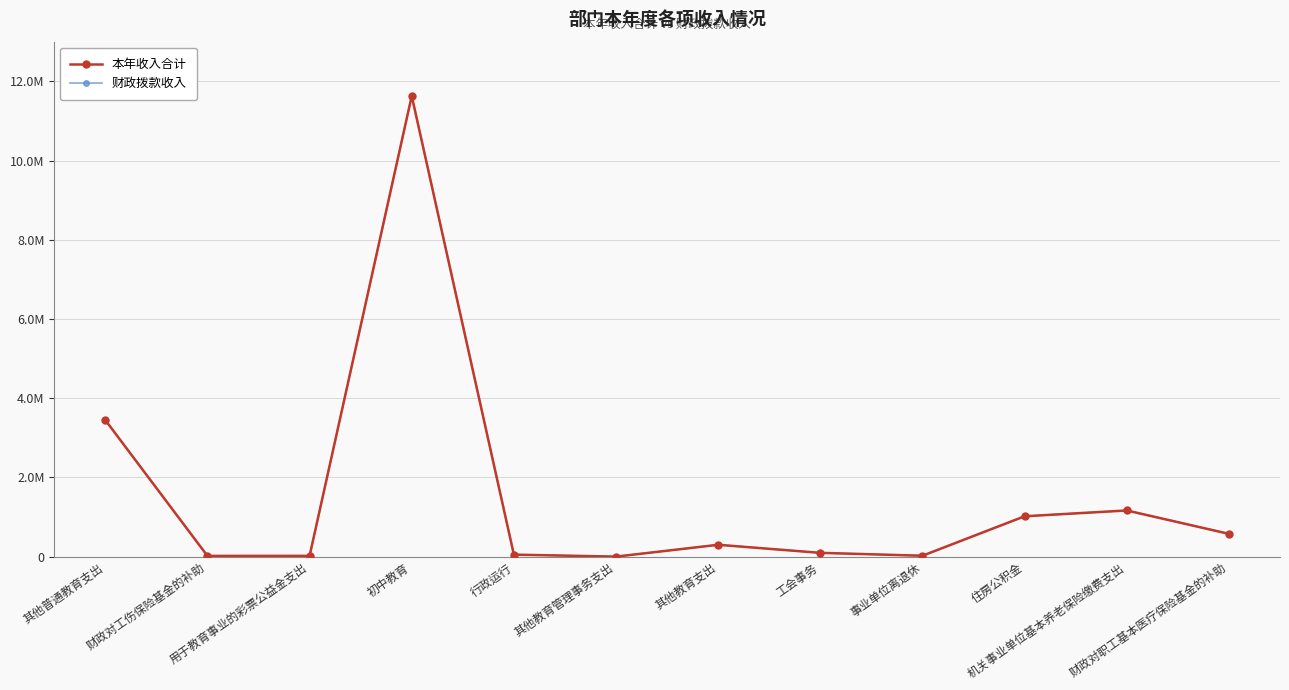

Which series has the largest range (max minus min)?

本年收入合计